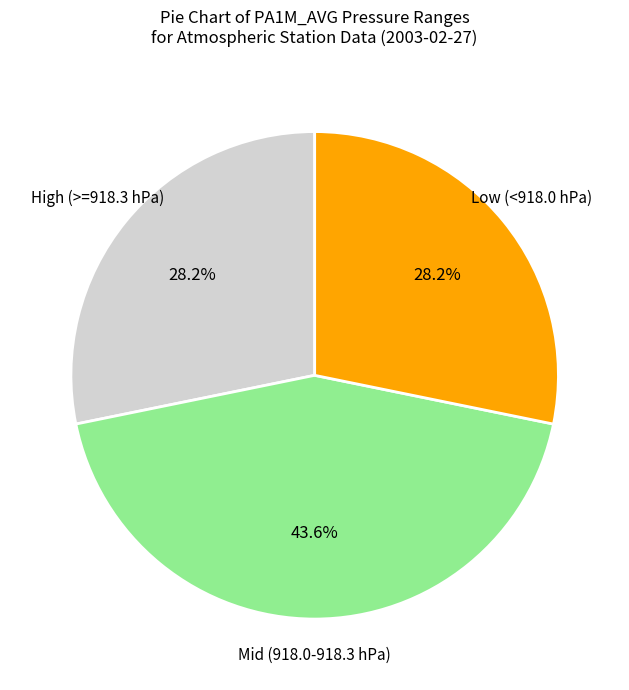

Does any single category account for the majority?

No